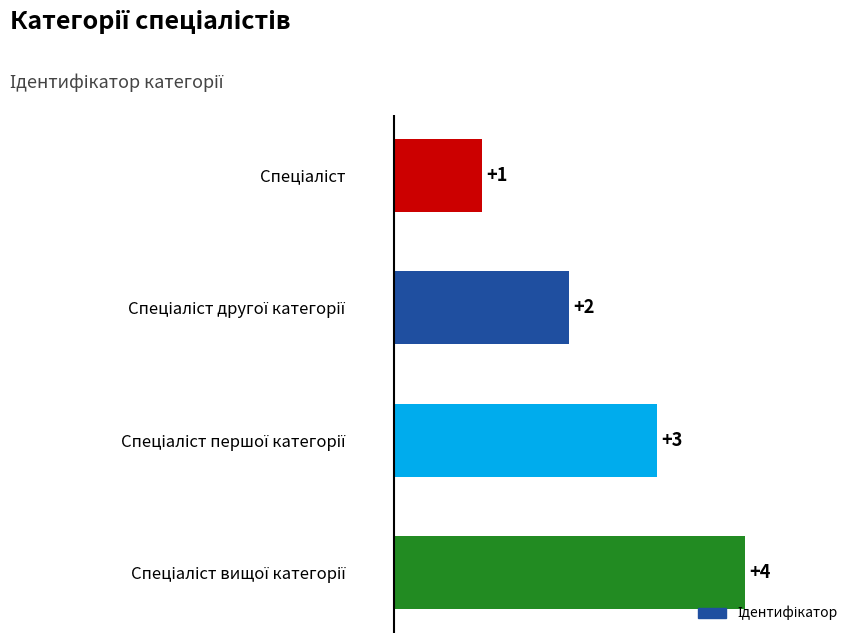

What is the smallest value displayed?

1